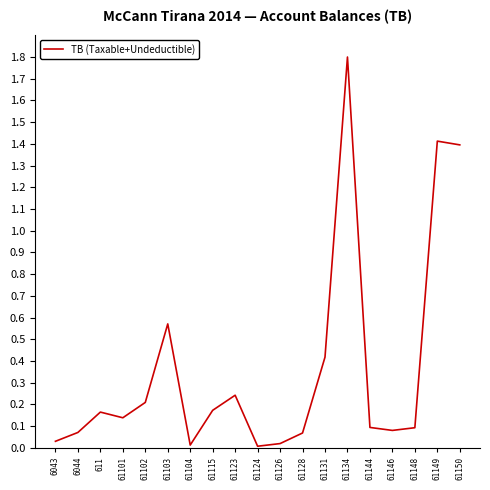

Is it true that the value at 611 is 0.2?

True